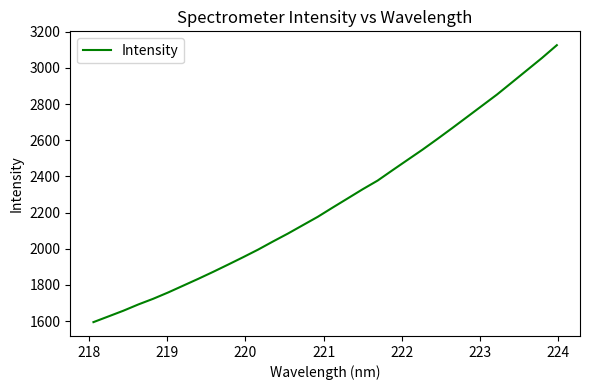

What is the sum of all values?

72255.7